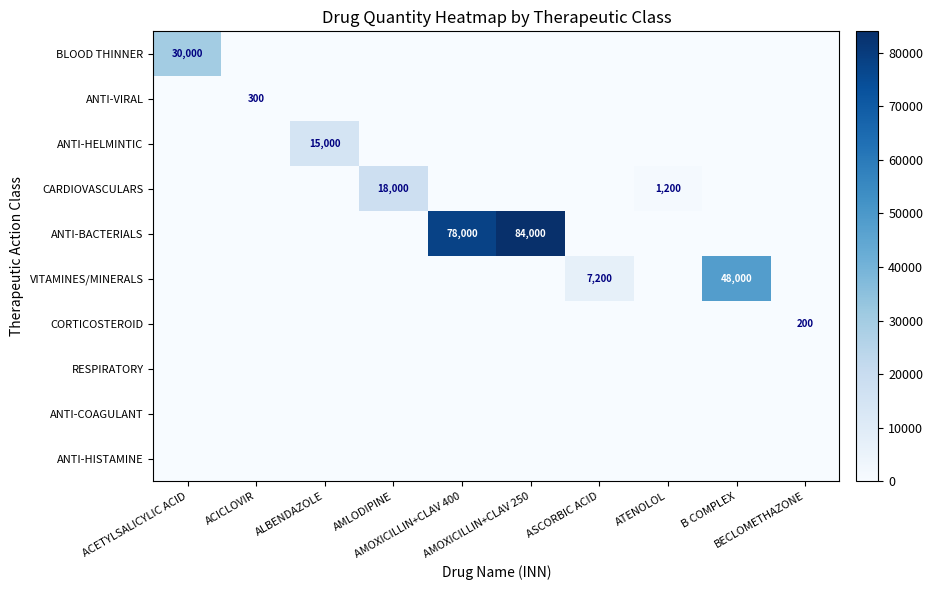

What is the highest value of the CORTICOSTEROID series?

200